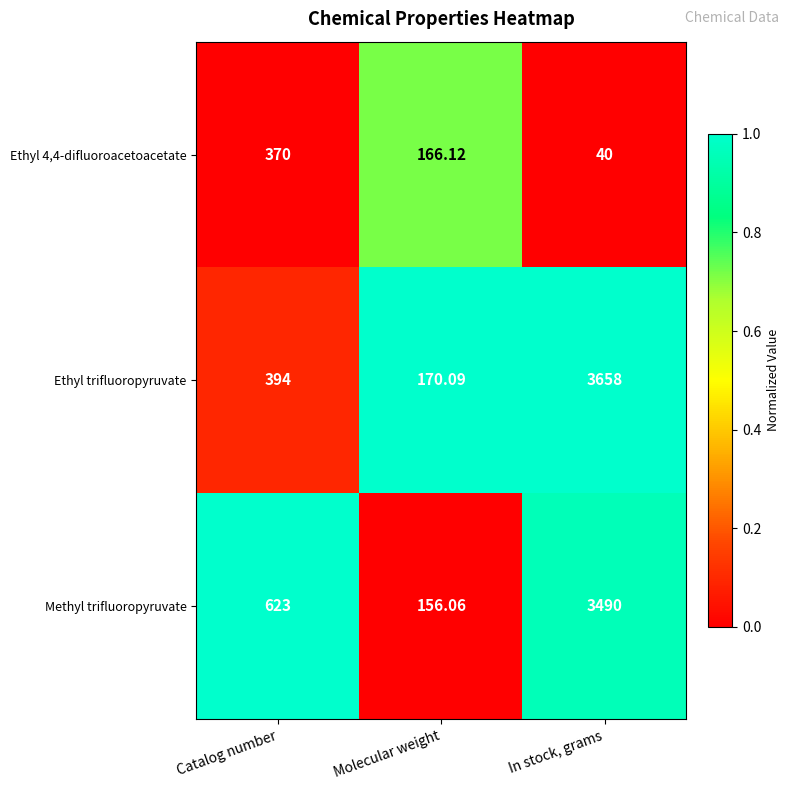

At which category is the sum across all series the highest?

In stock, grams